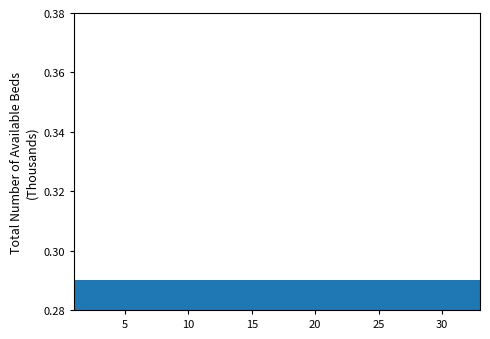

How tall is the bar that spans 29.8 to 33.0 on the x-axis? Neither the bar edges nor the heights are printed on the chart, so give them approximately, as read against the axes.

0.29